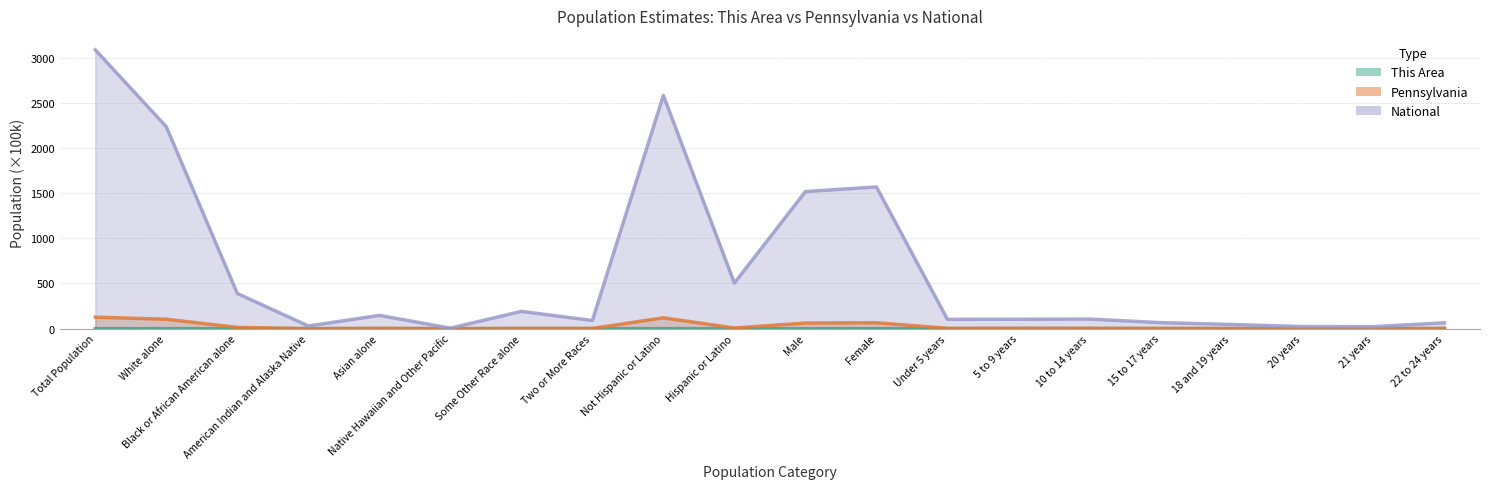

Rank the series by their maximum value, from highest to lowest.

National, Pennsylvania, This Area